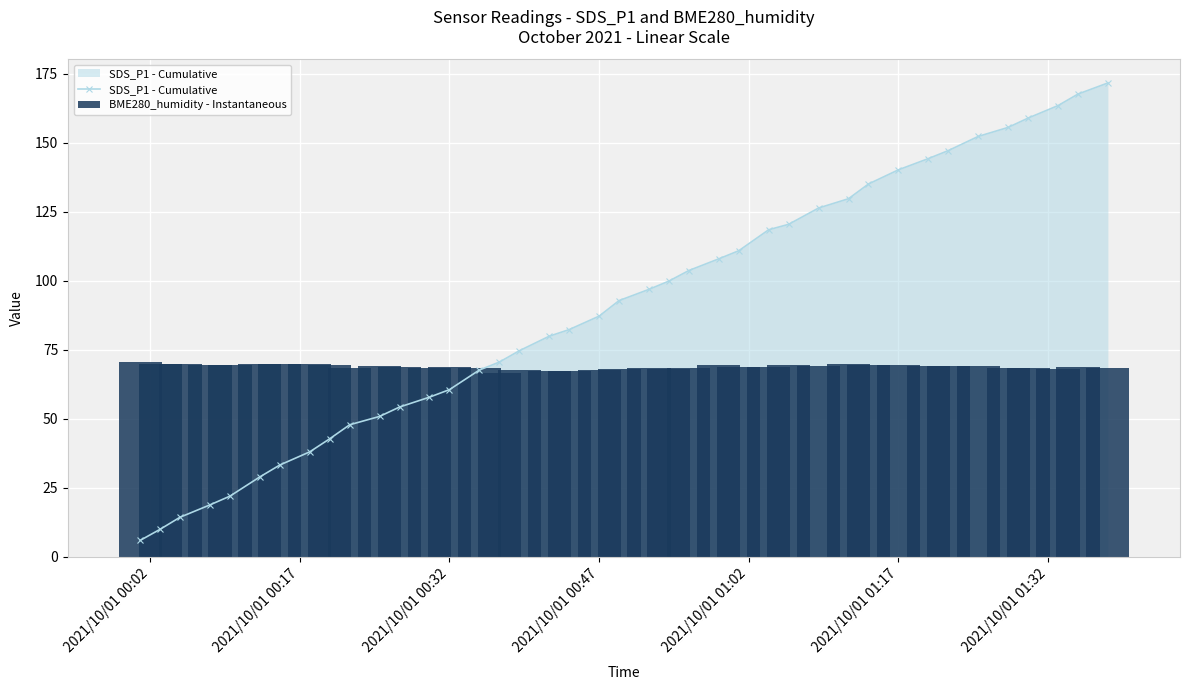

What is the minimum value for SDS_P1 - Cumulative?

5.9